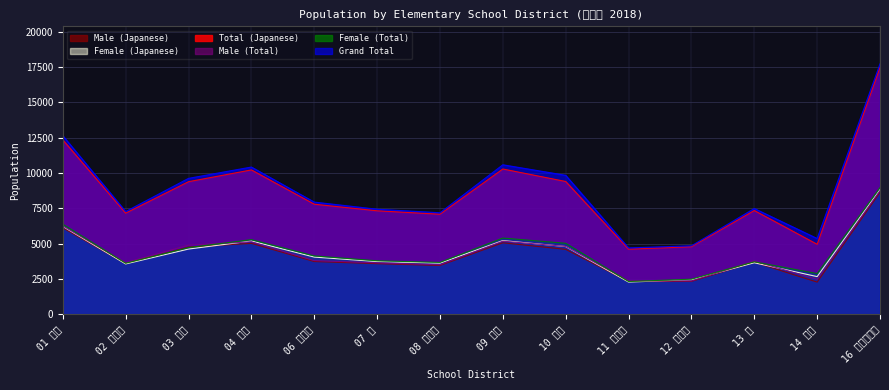

True or false: Total (Japanese) and Male (Japanese) cross at least once.

False